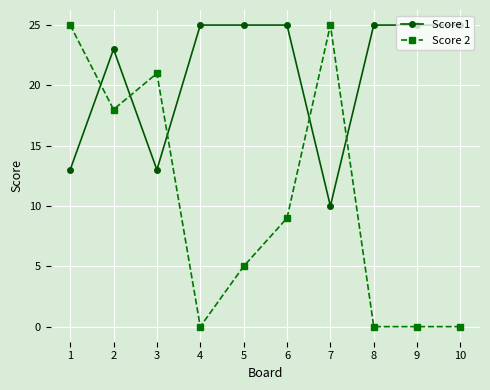

Reading left to right, extract all data points from this chart.

Score 1: 1=13	2=23	3=13	4=25	5=25	6=25	7=10	8=25	9=25	10=25
Score 2: 1=25	2=18	3=21	4=0	5=5	6=9	7=25	8=0	9=0	10=0